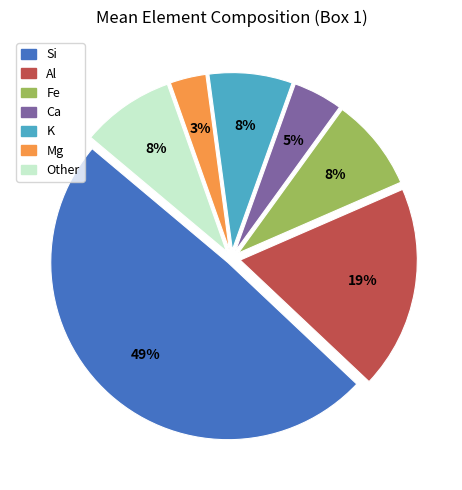

To the nearest percent, what is the difference between the largest and smallest slice percentages?

46%